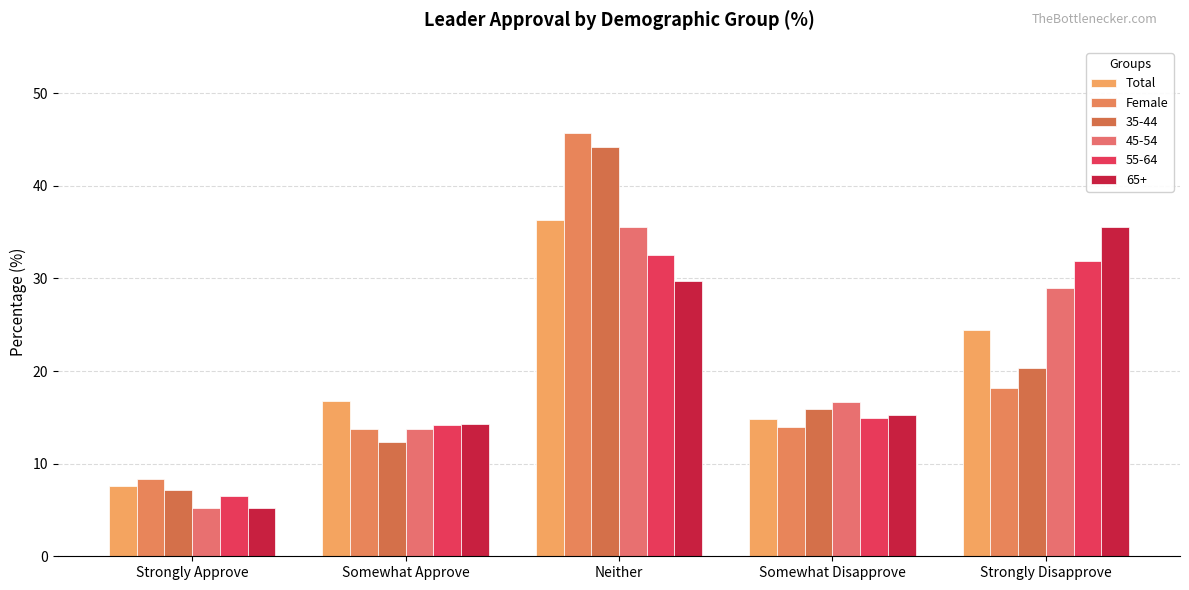

What value does the Female series have at Neither?

45.7